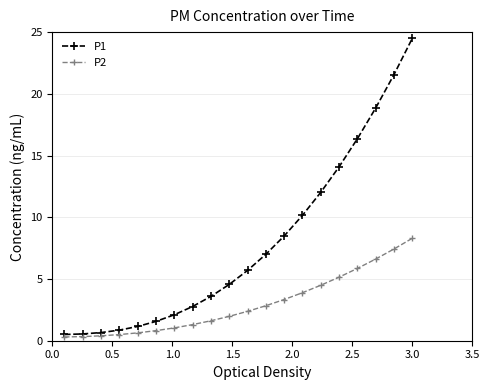

What is the difference between the maximum and second lowest values in the P2 series?

8.0